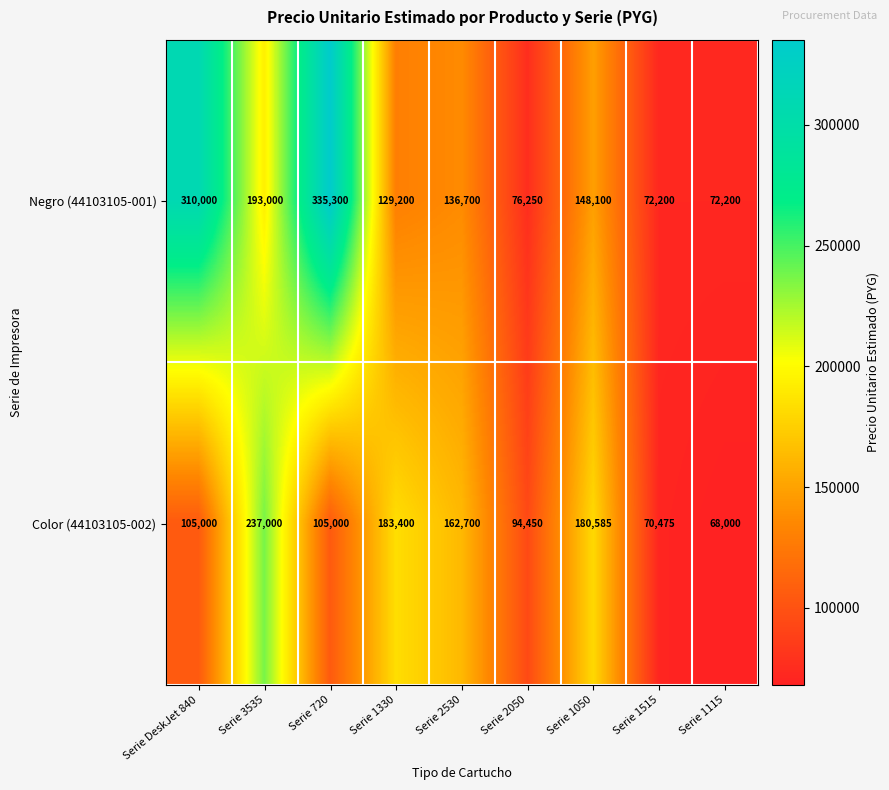

What is the difference between the maximum and minimum values in the Negro (44103105-001) series?

263100